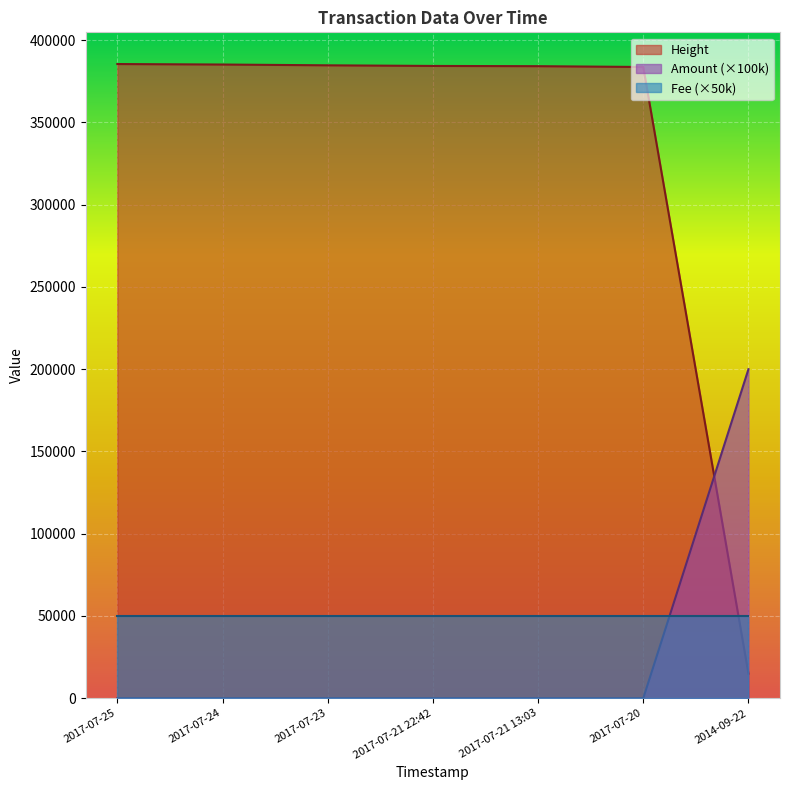

Which series has the largest total across all categories?

Height